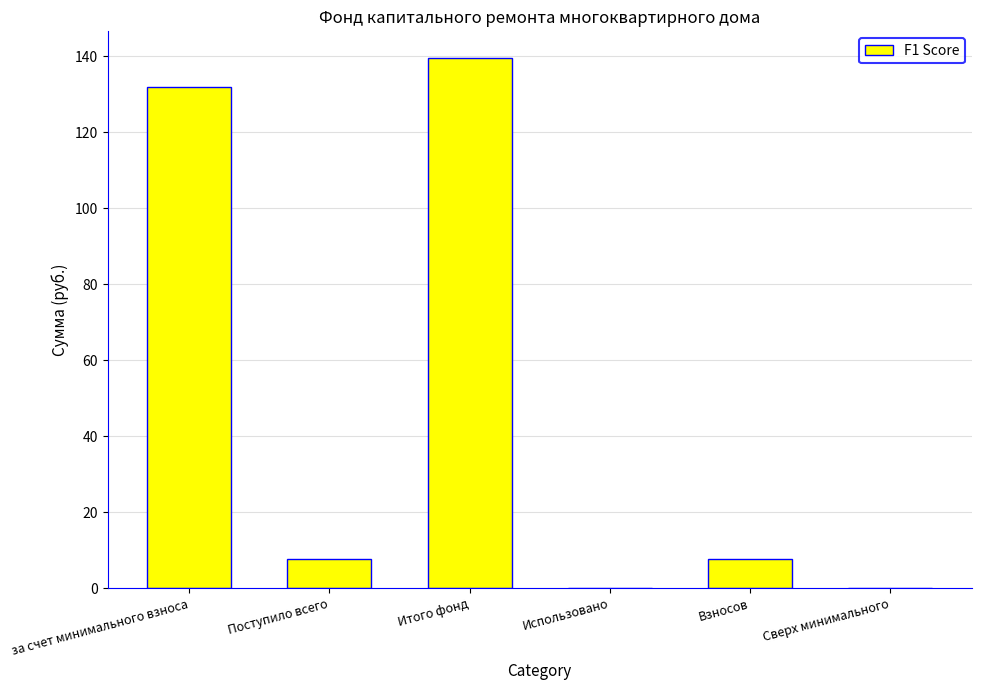

What is the difference between the values at Итого фонд and Использовано?

139.6